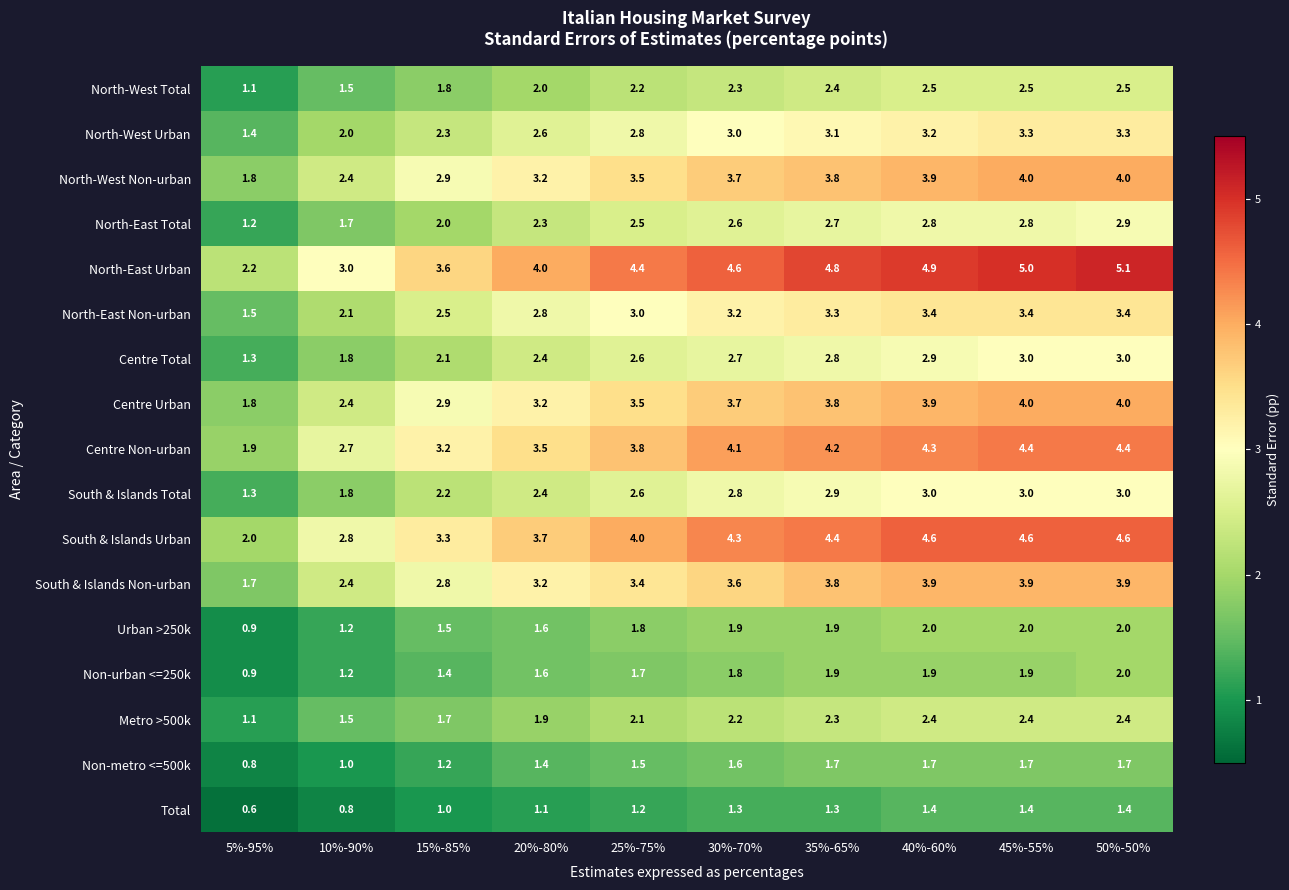

How many series are shown in this chart?

17